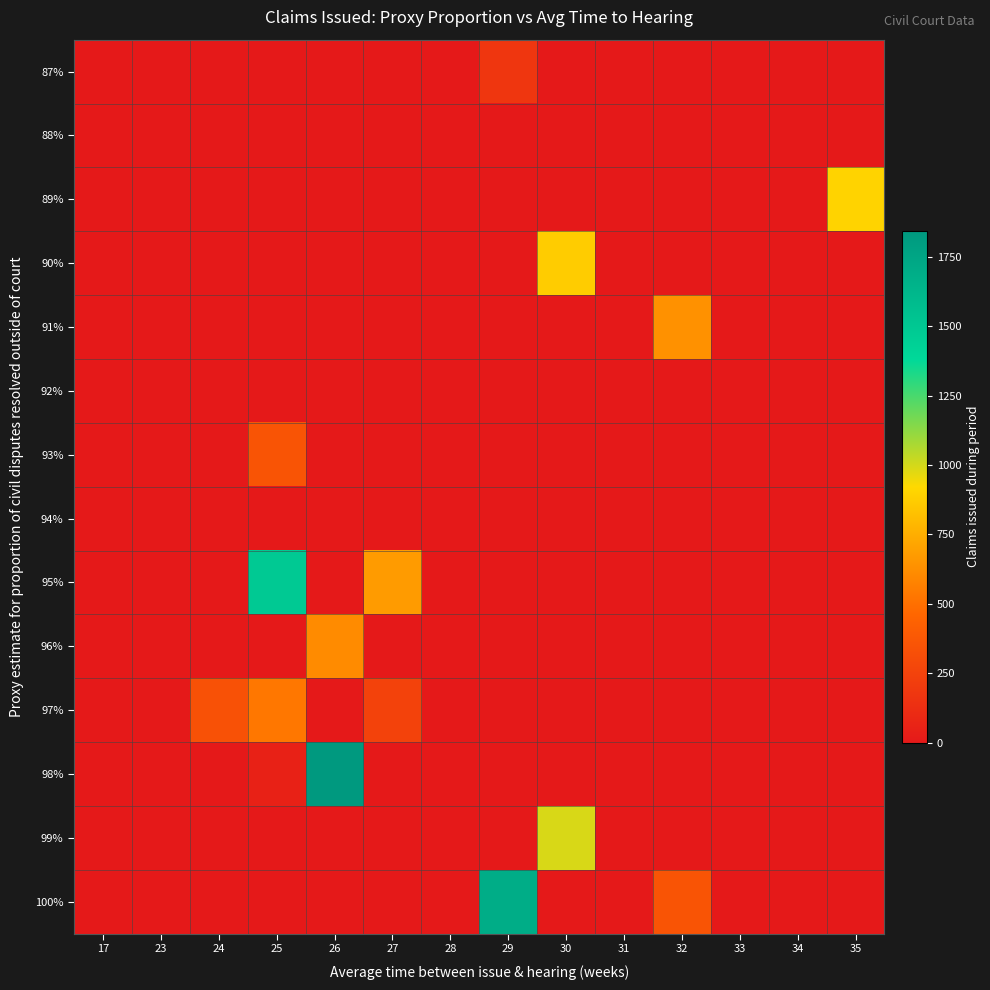

Reading left to right, transcribe all the data shown in this chart.

87%: 17=0	23=0	24=0	25=0	26=0	27=0	28=0	29=179	30=0	31=0	32=0	33=0	34=0	35=0
88%: 17=0	23=0	24=0	25=0	26=0	27=0	28=0	29=0	30=0	31=0	32=0	33=0	34=0	35=0
89%: 17=0	23=0	24=0	25=0	26=0	27=0	28=0	29=0	30=0	31=0	32=0	33=0	34=0	35=902
90%: 17=0	23=0	24=0	25=0	26=0	27=0	28=0	29=0	30=873	31=0	32=0	33=0	34=0	35=0
91%: 17=0	23=0	24=0	25=0	26=0	27=0	28=0	29=0	30=0	31=0	32=636	33=0	34=0	35=0
92%: 17=0	23=0	24=0	25=0	26=0	27=0	28=0	29=0	30=0	31=0	32=0	33=0	34=0	35=0
93%: 17=0	23=0	24=0	25=355	26=0	27=0	28=0	29=0	30=0	31=0	32=0	33=0	34=0	35=0
94%: 17=0	23=0	24=0	25=0	26=0	27=0	28=0	29=0	30=0	31=0	32=0	33=0	34=0	35=0
95%: 17=0	23=0	24=0	25=1489	26=0	27=677	28=0	29=0	30=0	31=0	32=0	33=0	34=0	35=0
96%: 17=0	23=0	24=0	25=0	26=614	27=0	28=0	29=0	30=0	31=0	32=0	33=0	34=0	35=0
97%: 17=0	23=0	24=342	25=530	26=0	27=252	28=0	29=0	30=0	31=0	32=0	33=0	34=0	35=0
98%: 17=0	23=0	24=0	25=48	26=1844	27=0	28=0	29=0	30=0	31=0	32=0	33=0	34=0	35=0
99%: 17=0	23=0	24=0	25=0	26=0	27=0	28=0	29=0	30=992	31=0	32=0	33=0	34=0	35=0
100%: 17=0	23=0	24=0	25=0	26=0	27=0	28=0	29=1694	30=0	31=0	32=360	33=0	34=0	35=0